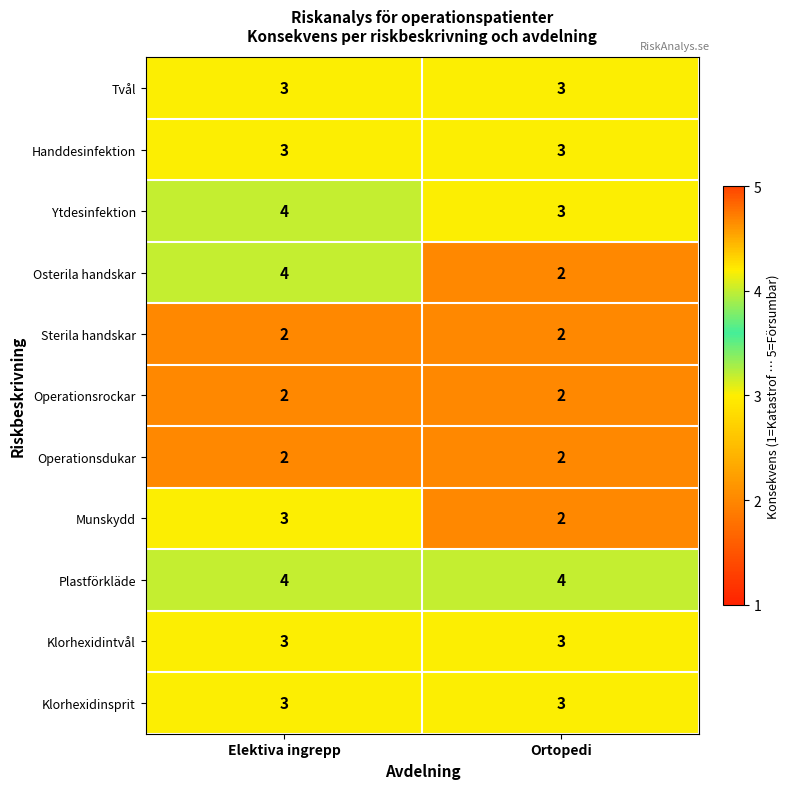

What is the difference between the highest and lowest values at Ortopedi?

2